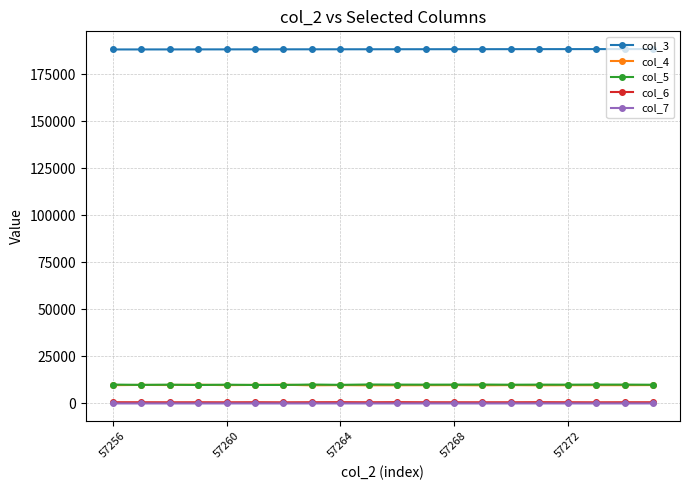

Which series has the largest total across all categories?

col_3